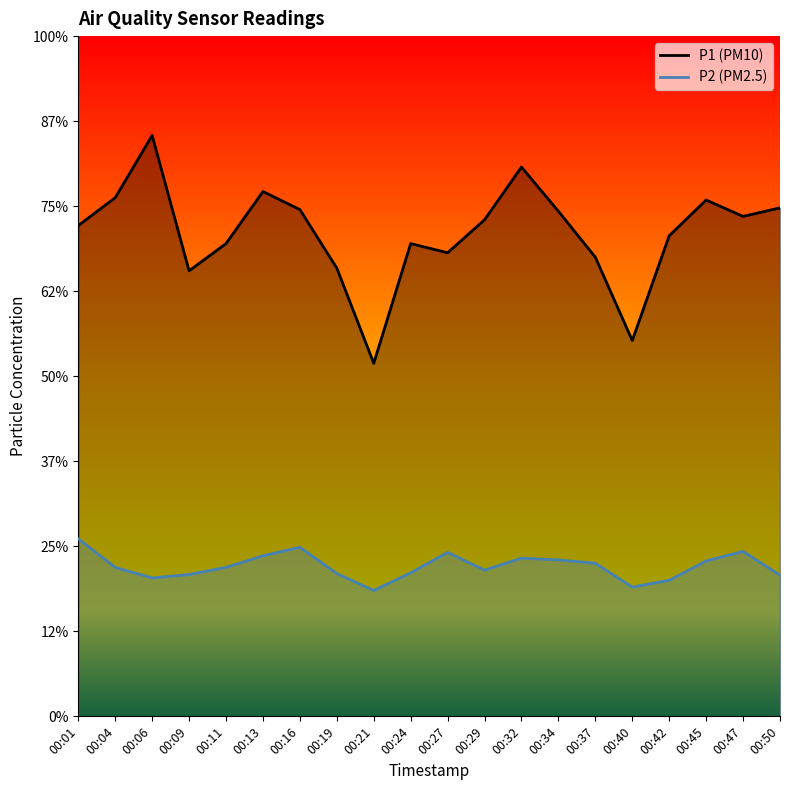

Does the chart have visible grid lines?

No